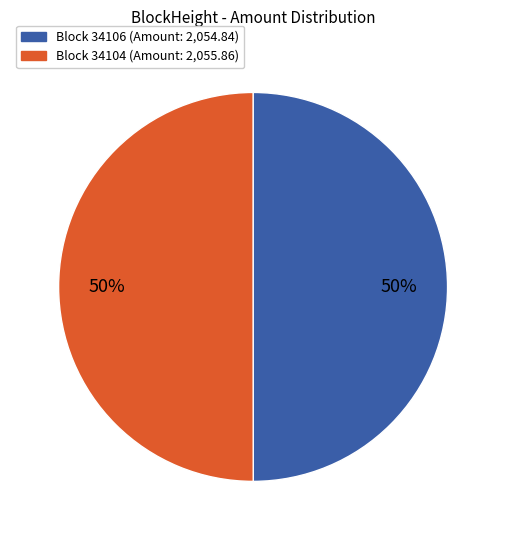

To the nearest percent, what is the average slice percentage?

50%